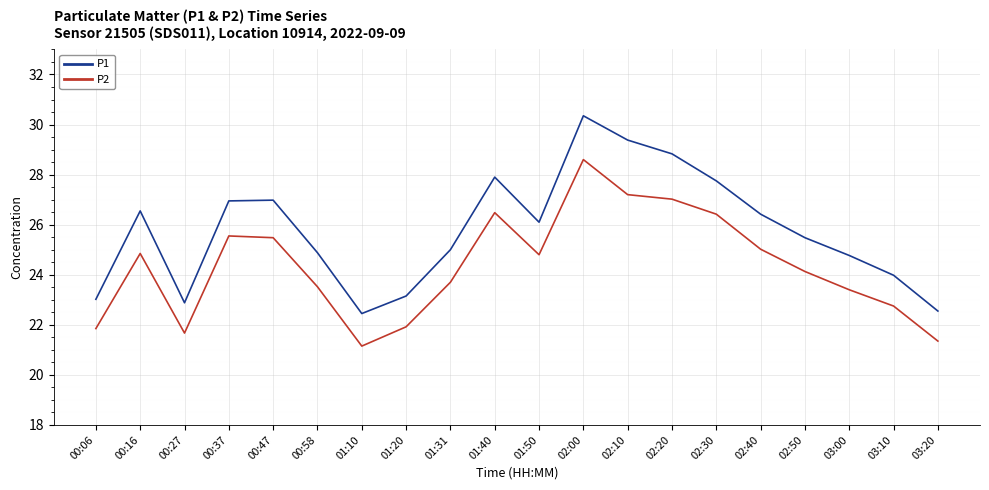

Which series changed the most between 00:16 and 03:20?

P1